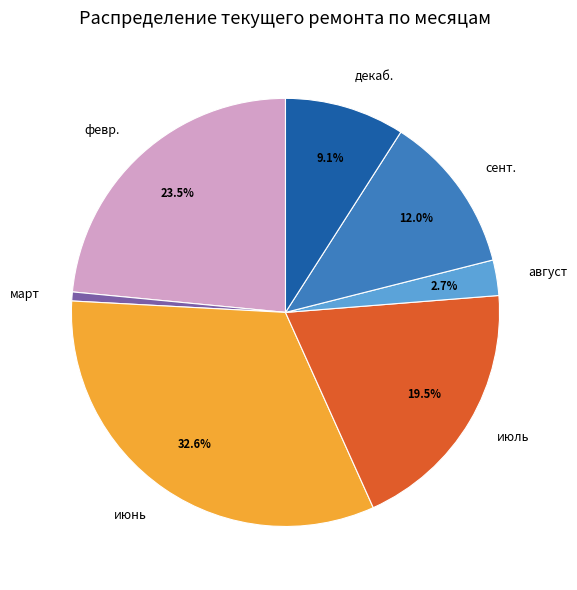

Which category has the smallest portion of the pie?

март